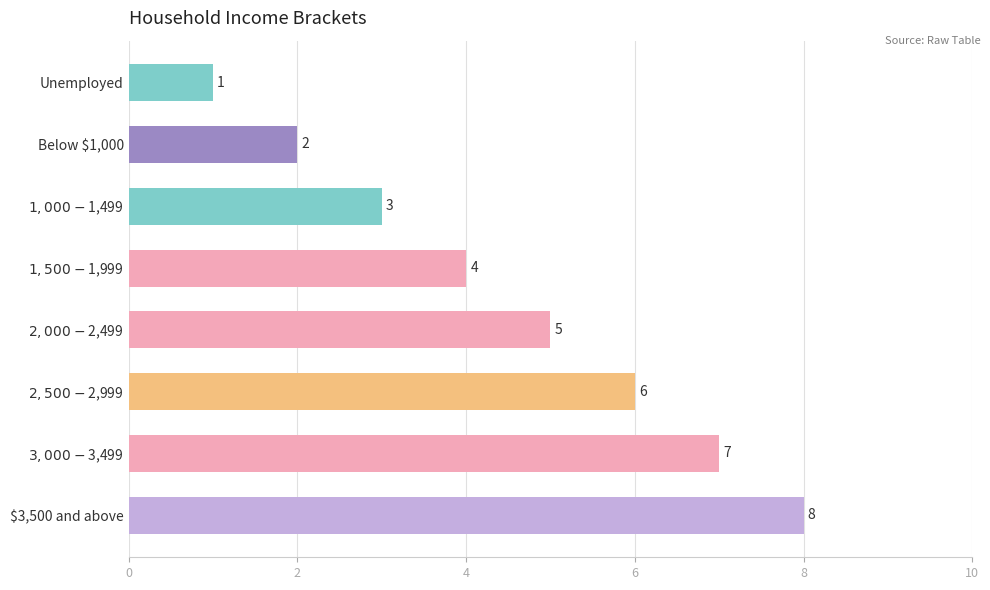

Does the chart contain any negative values?

No